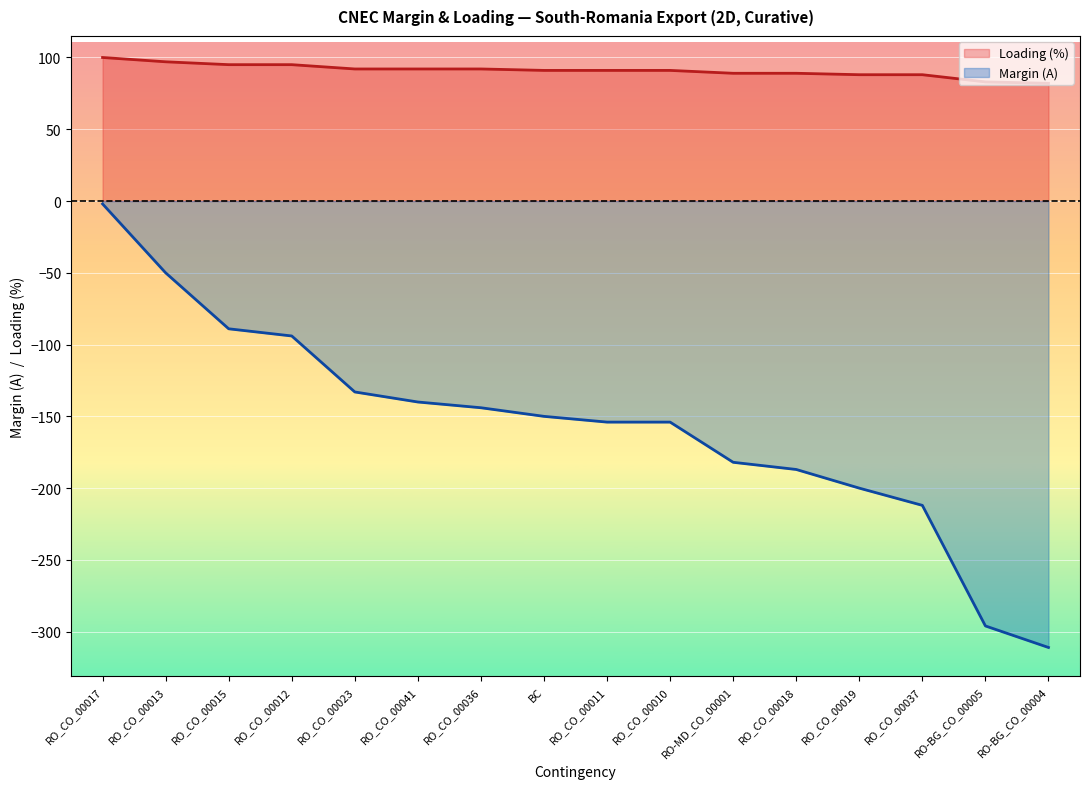

At which category does the chart reach its peak across all series?

RO_CO_00017